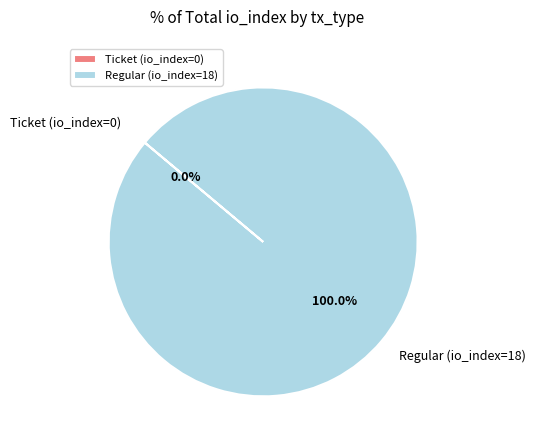

Which slice represents more than half of the pie?

Regular (io_index=18)